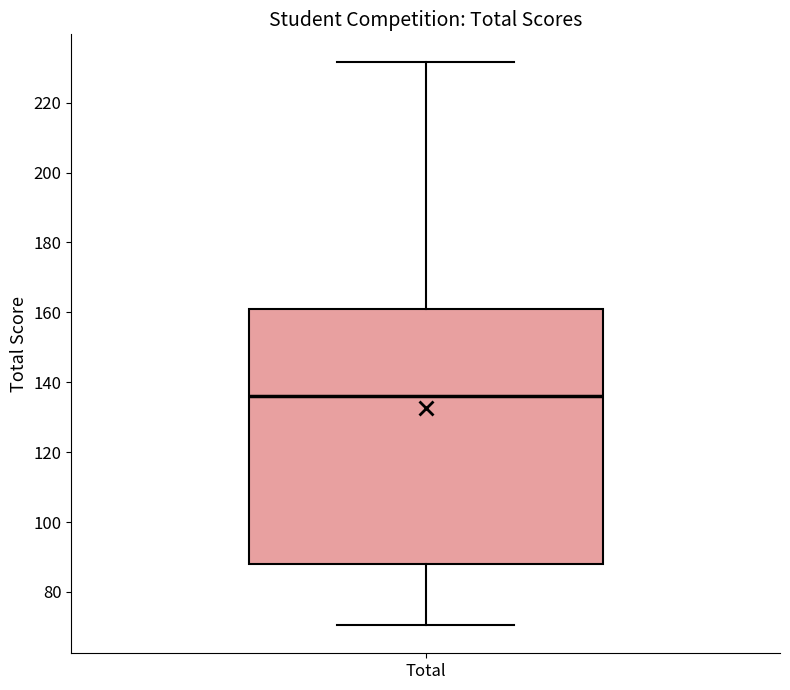

Read this box plot against the y-axis: the position of the median line, the range covered by the box, and the ends of both whiskers. The values are not printed on the chart, so give them approximately, as read against the axis.

median 136, box 88 to 162, whiskers 70 to 232